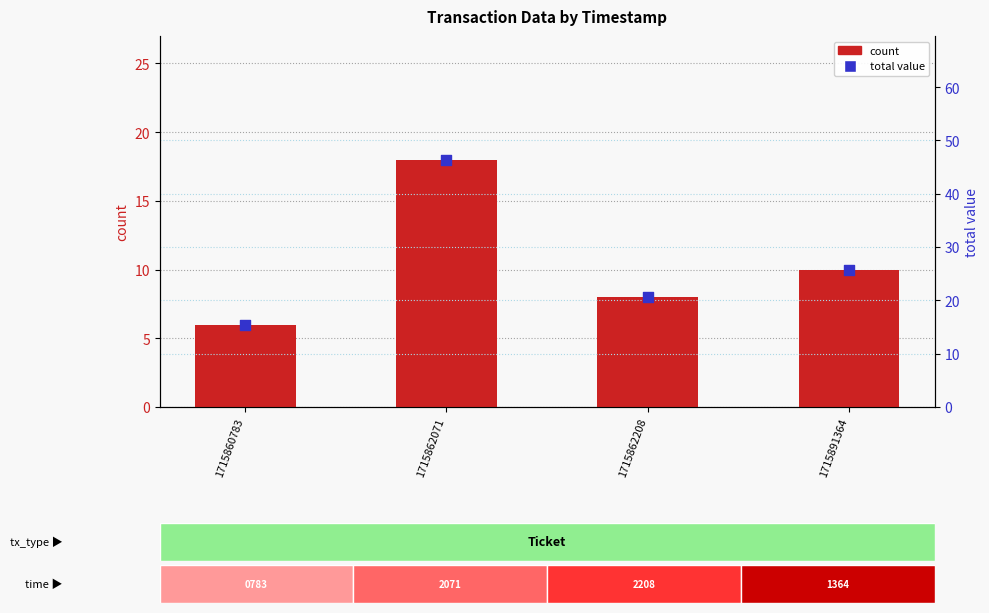

Which series has the widest spread of Y values?

percentile rank within the sample